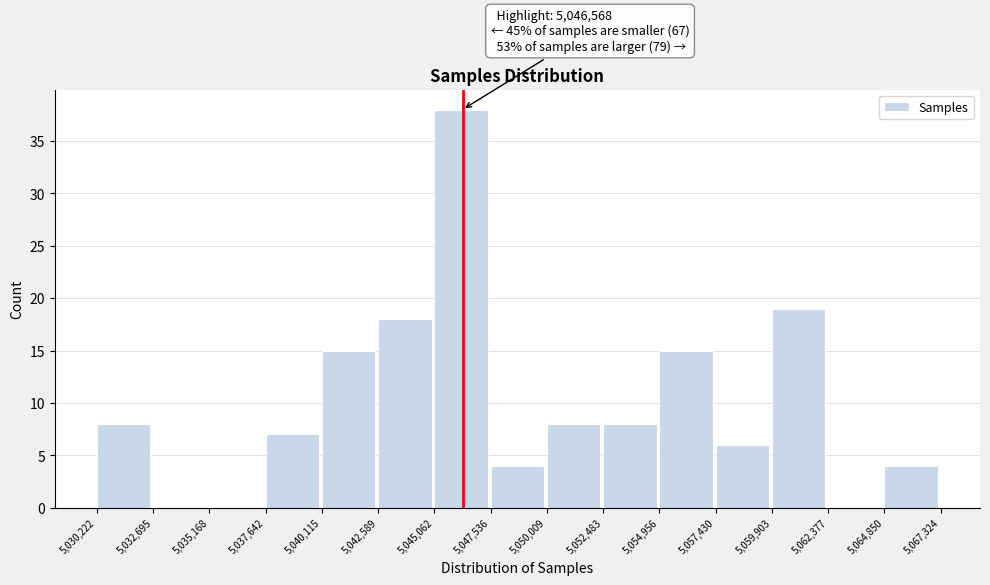

Which range on the x-axis has the tallest bar?

5,045,062 to 5,047,536